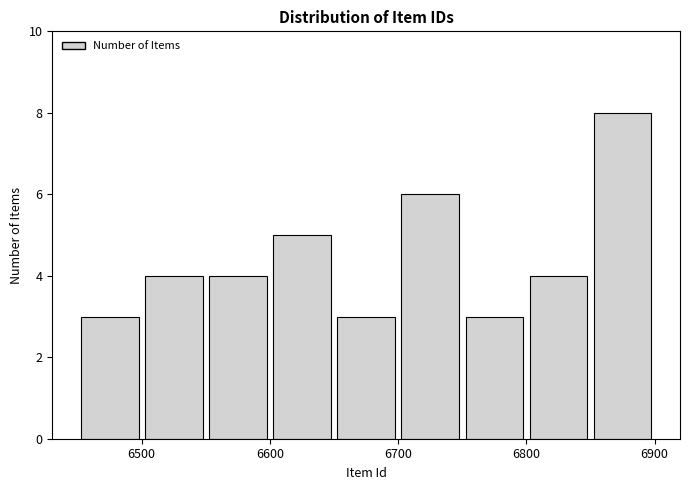

How tall is the bar that spans 6600 to 6650 on the x-axis? The values are not printed on the chart, so give them approximately, as read against the axis.

5